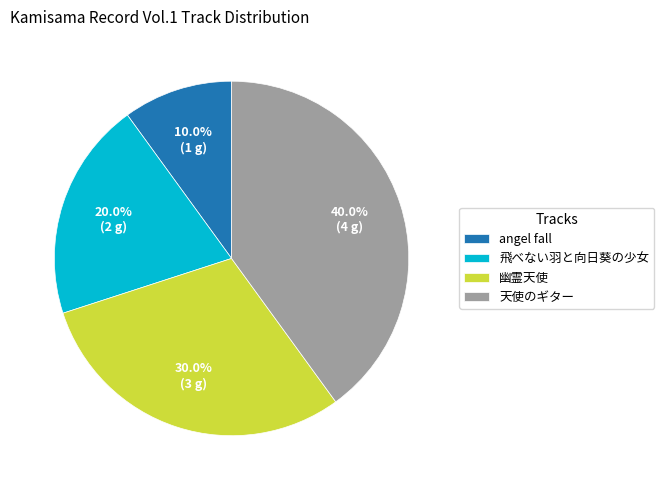

Count the number of slices in the pie.

4